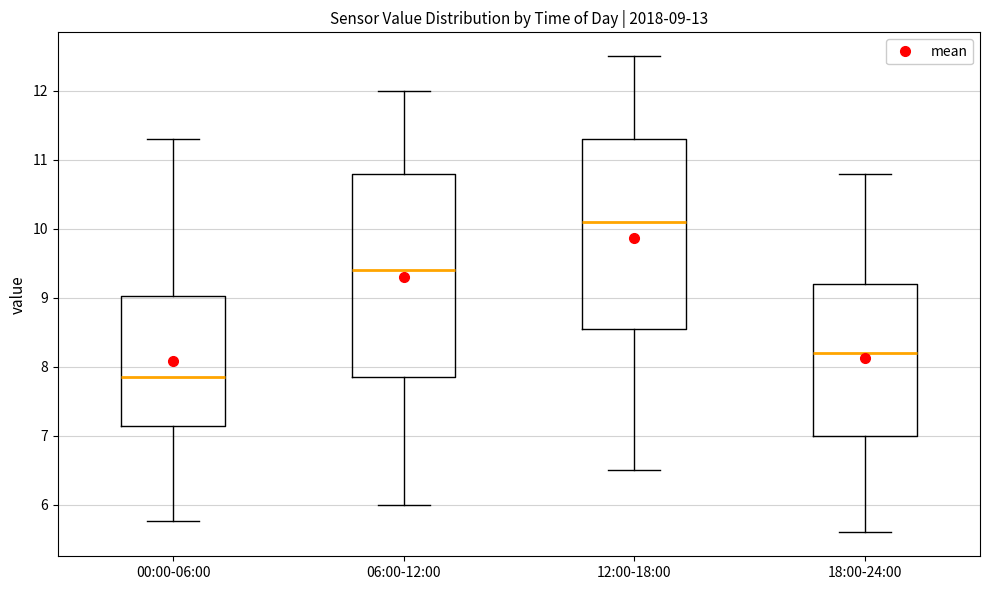

Which box is the tallest, from its lower edge to its upper edge?

06:00-12:00